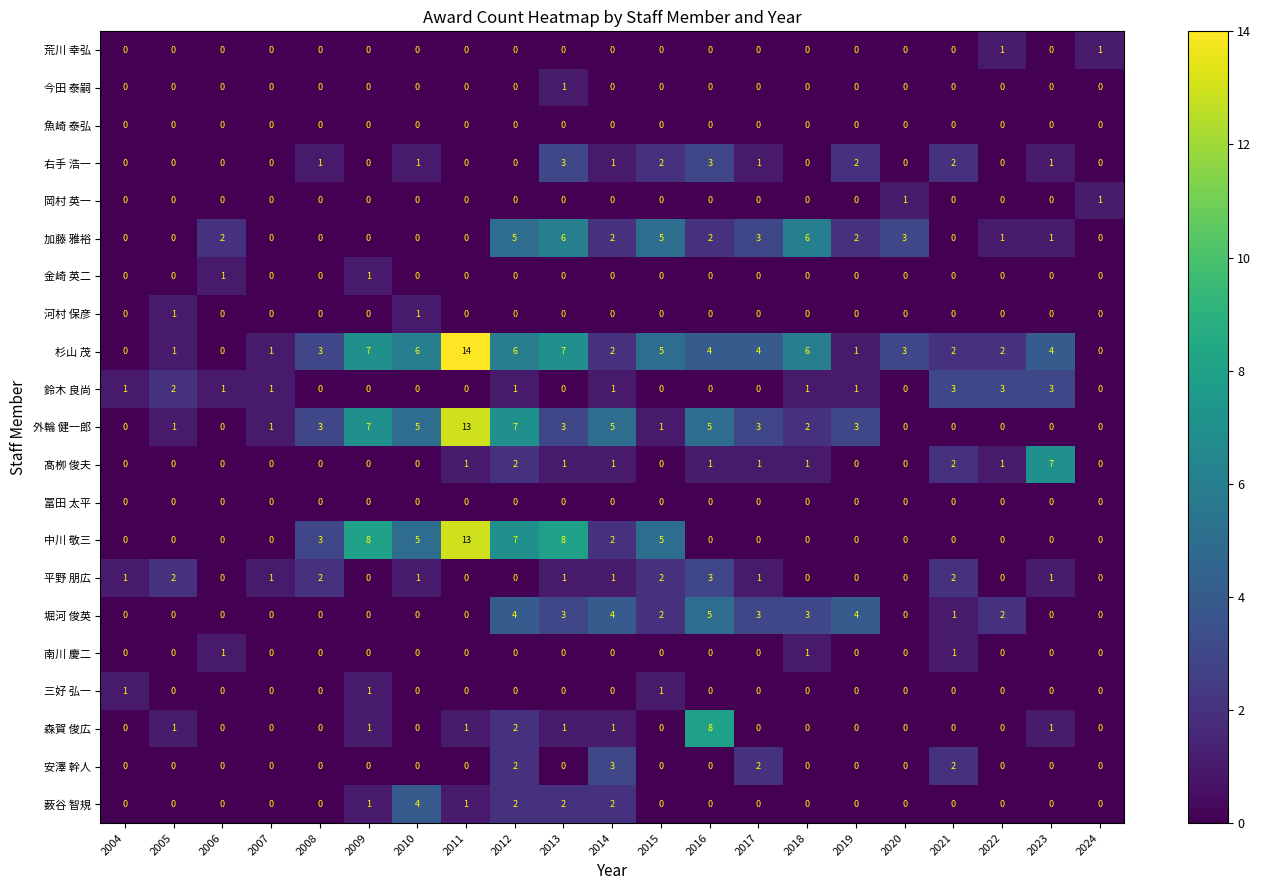

How many series are shown in this chart?

21